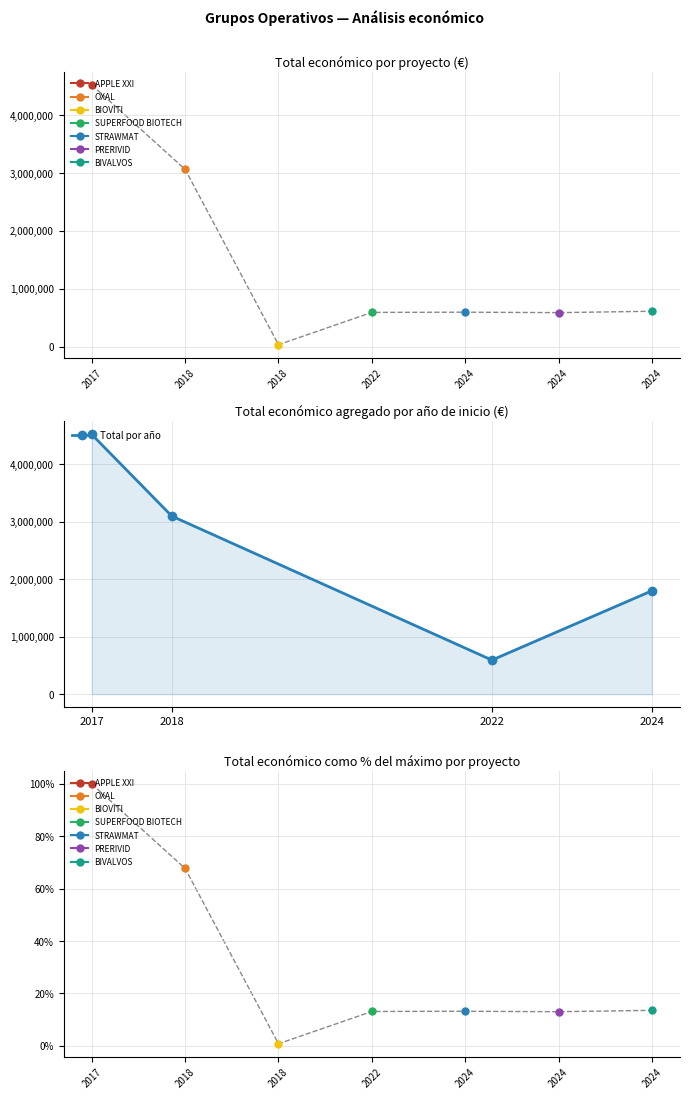

At which category does the chart reach its peak across all series?

2017